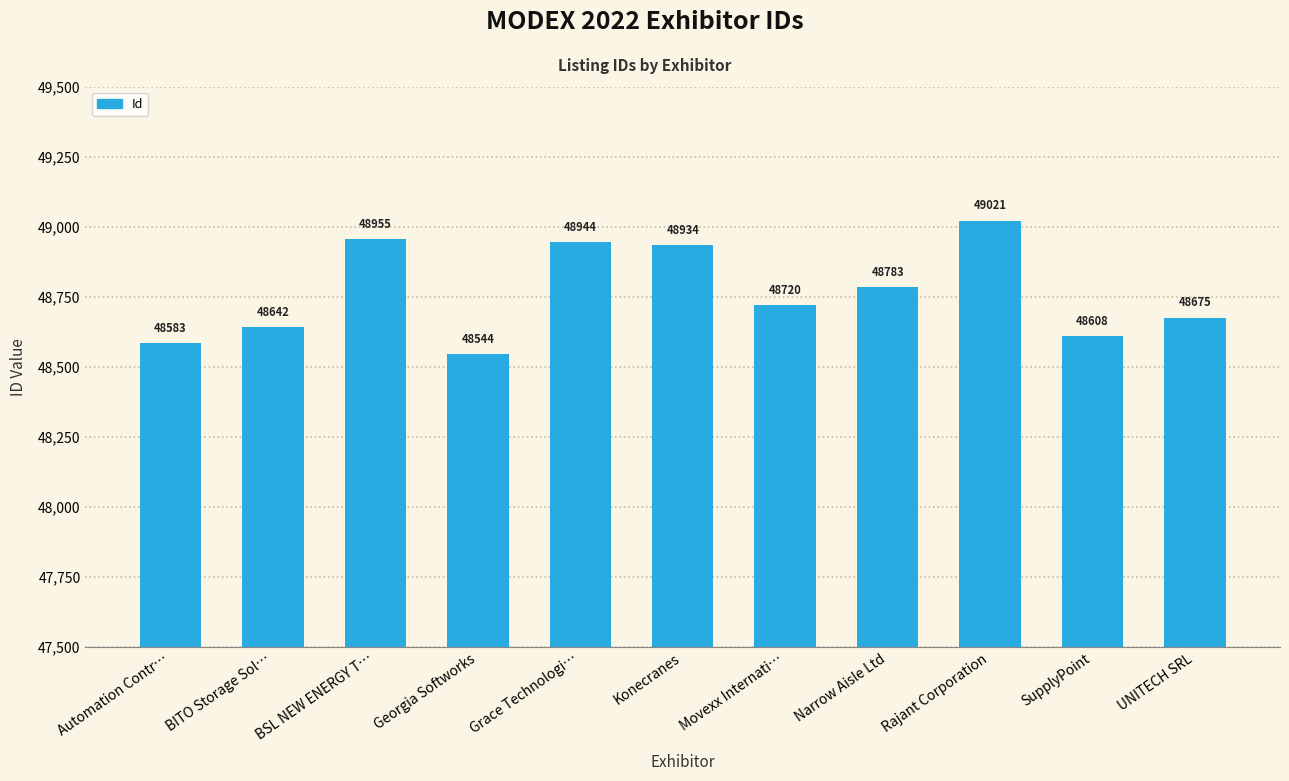

How many bars are there in total?

11